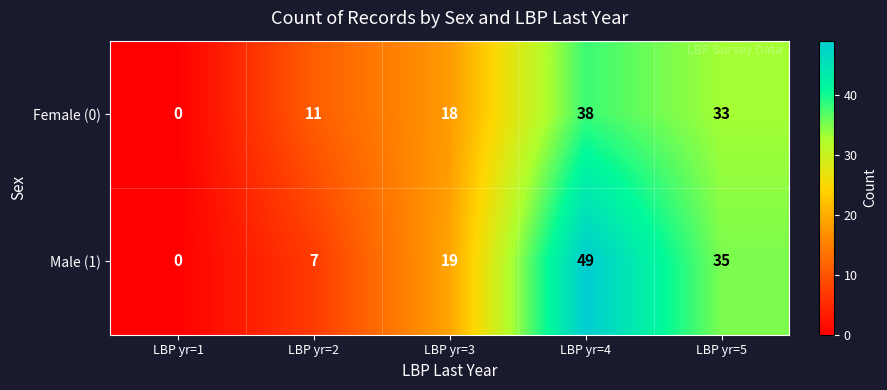

Is it true that Male (1) equals 7 at LBP yr=2?

True